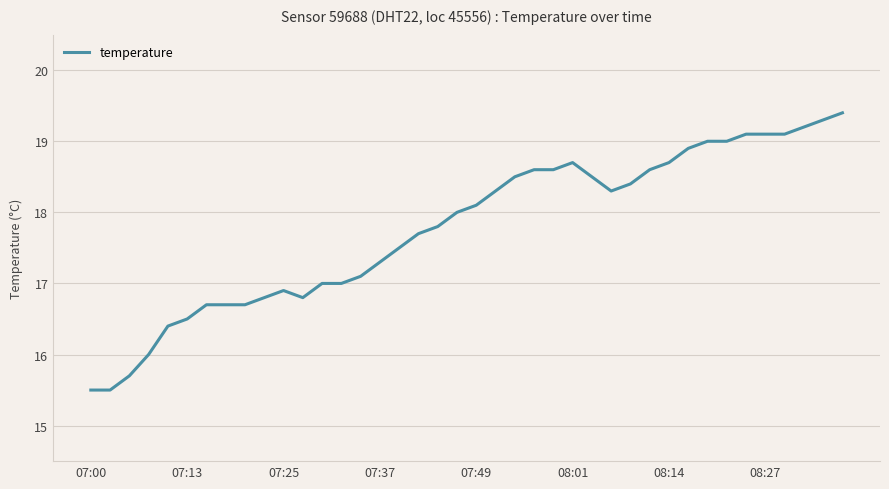

How many distinct data groups are displayed?

1